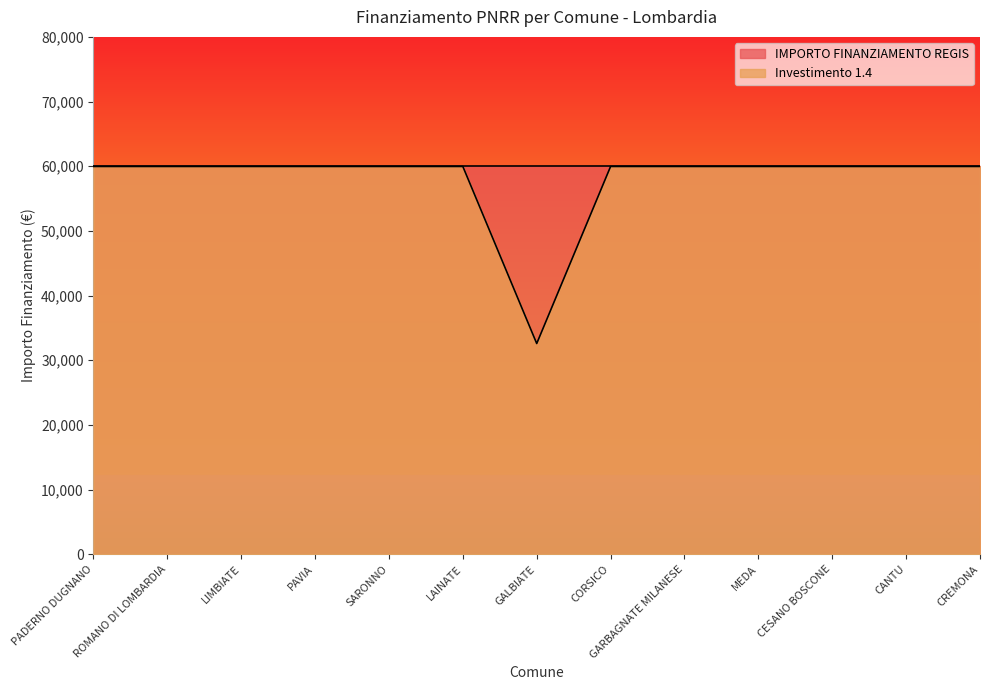

Reading left to right, extract all data points from this chart.

59966	59966	59966	59966	59966	59966	32589	59966	59966	59966	59966	59966	59966